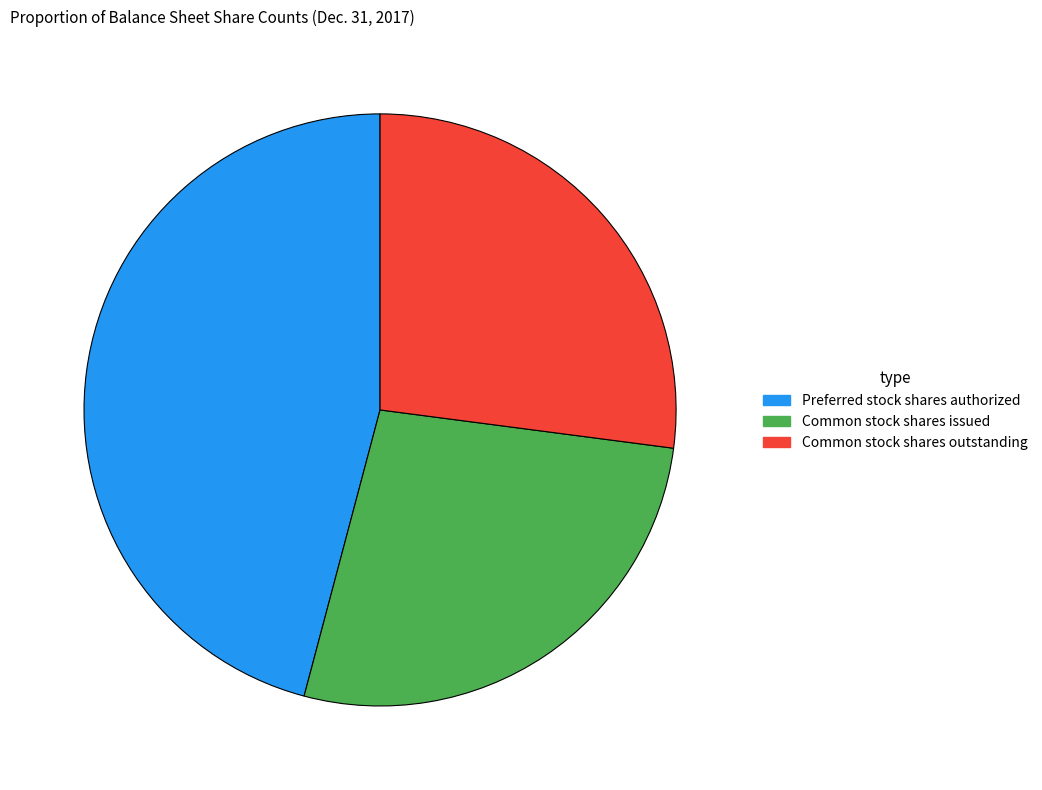

Do Preferred stock shares authorized and Common stock shares outstanding together represent more than half of the pie?

Yes